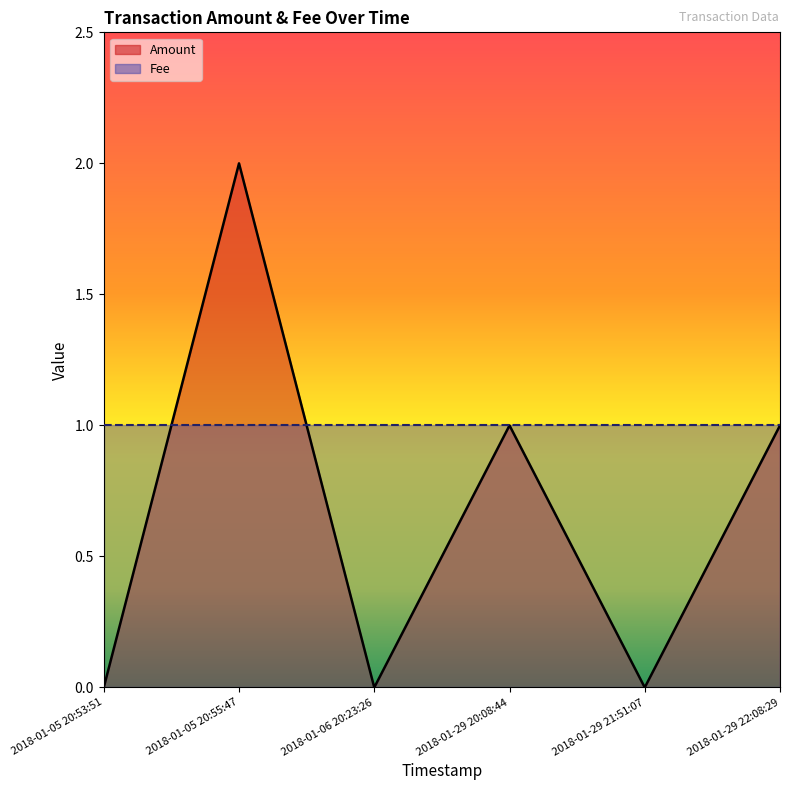

How many lines are shown in the chart?

1